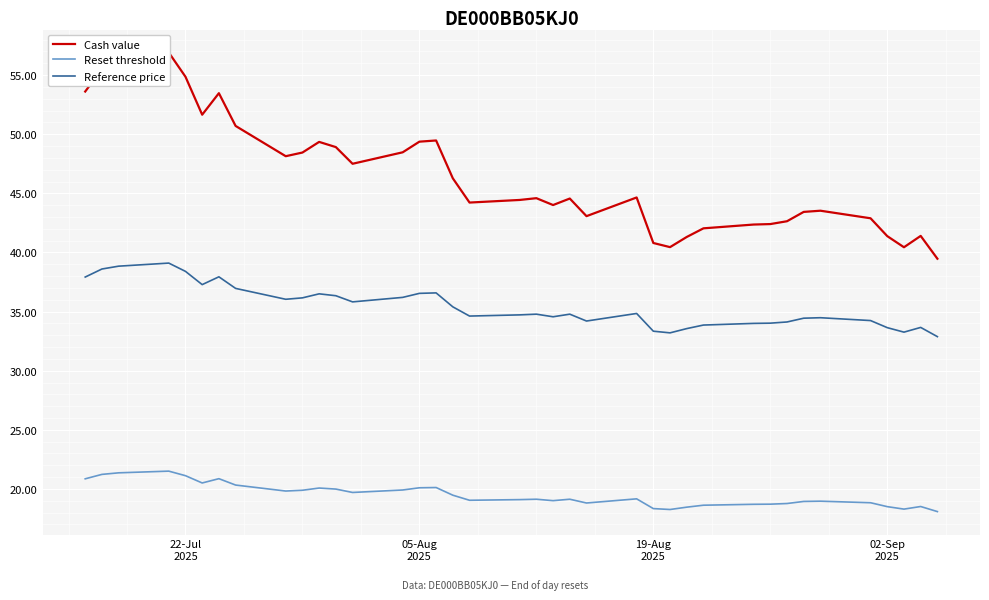

Rank the series by their maximum value, from highest to lowest.

Cash value, Reference price, Reset threshold